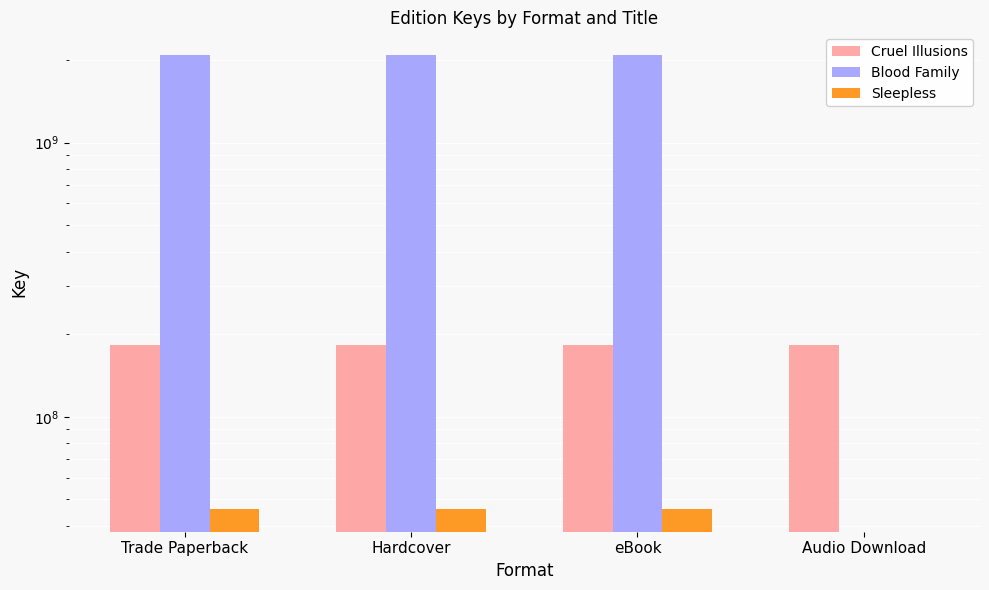

What is the difference between the highest and lowest values at Audio Download?

183168532